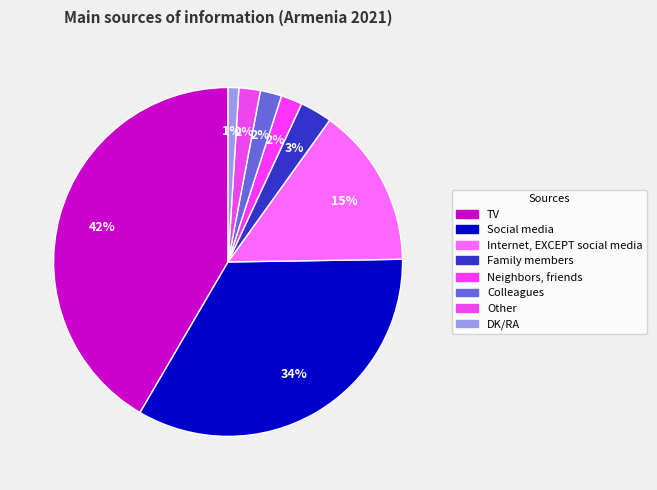

Count the number of slices in the pie.

8